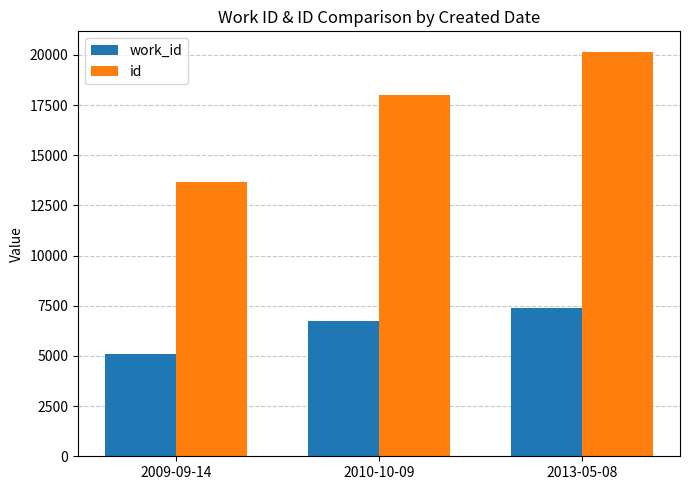

Reading left to right, transcribe all the data shown in this chart.

work_id: 2009-09-14=5088	2010-10-09=6761	2013-05-08=7389
id: 2009-09-14=13687	2010-10-09=17998	2013-05-08=20168